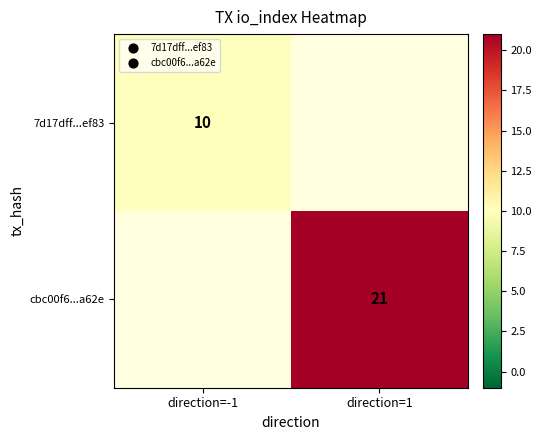

What is the smallest value displayed?

10.0